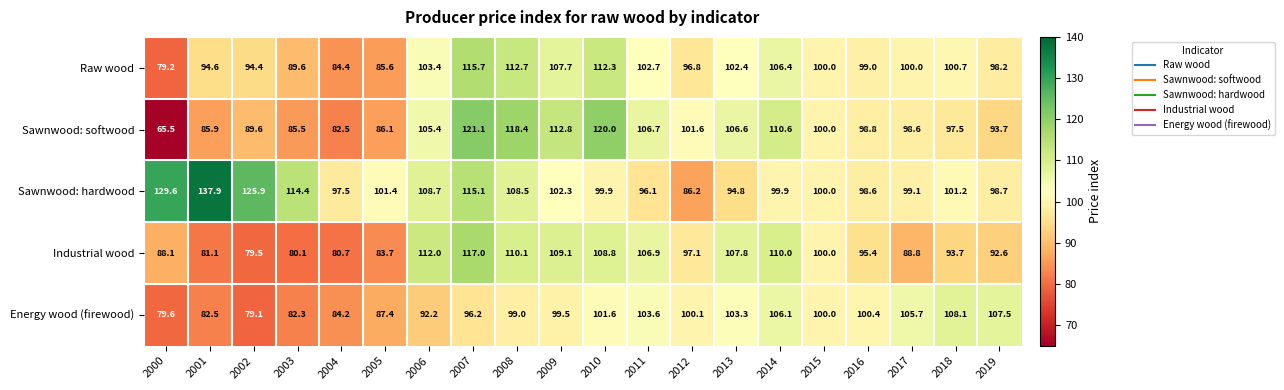

What is the average value of the Sawnwood: hardwood series?

105.8